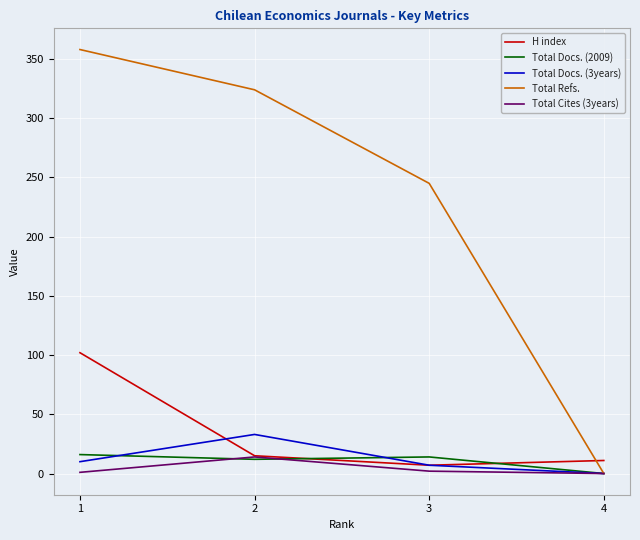

Which category has the lowest value in the H index series?

3